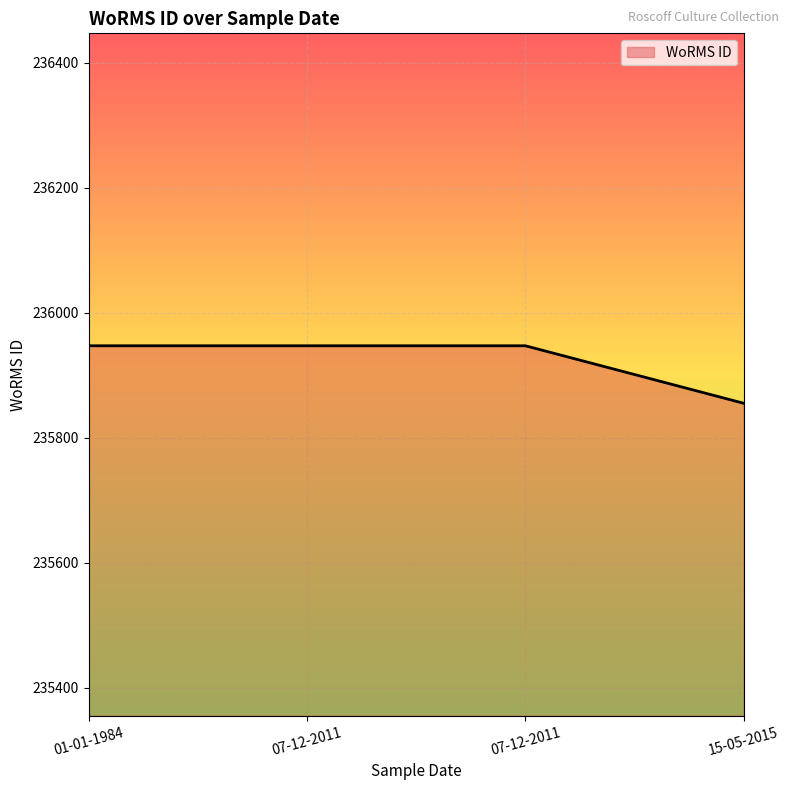

What is the greatest value displayed?

235947